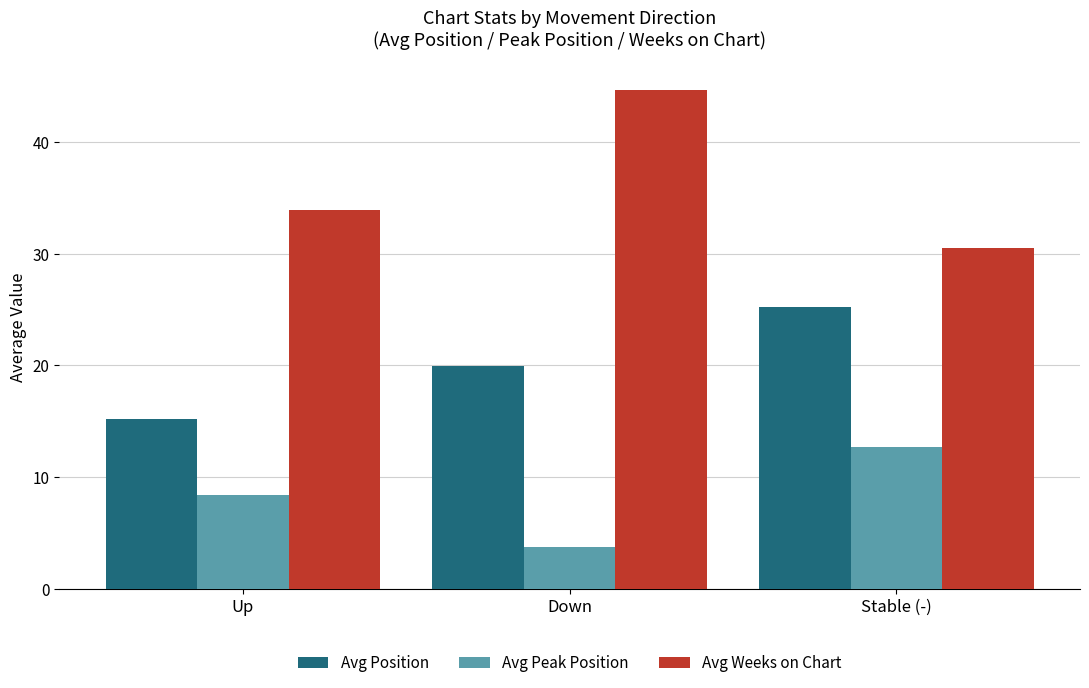

Which series has the largest total across all categories?

Avg Weeks on Chart